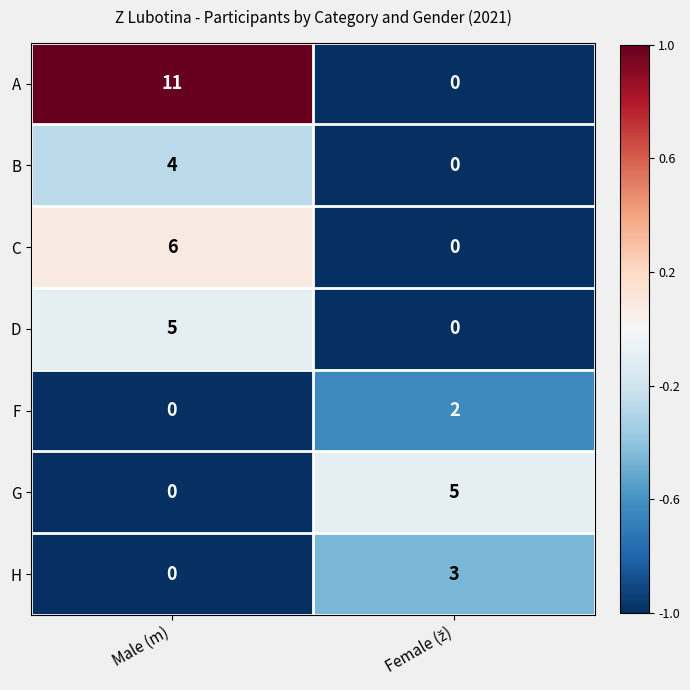

Which category has the highest value in the C series?

Male (m)